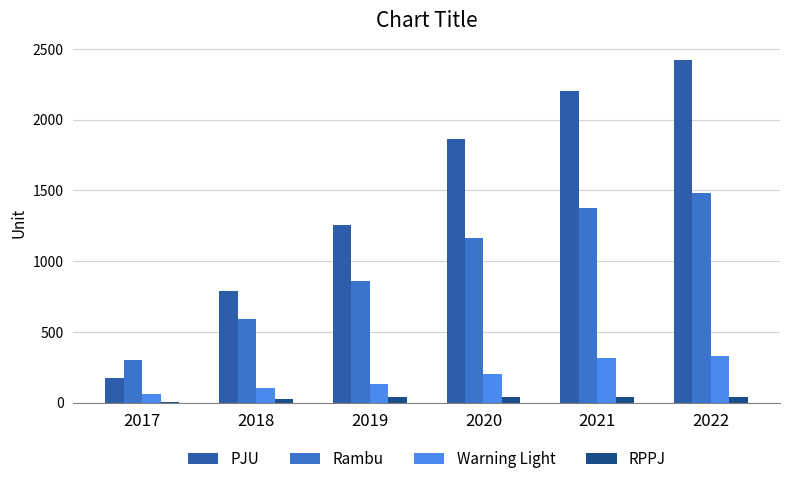

At which category is the sum across all series the highest?

2022